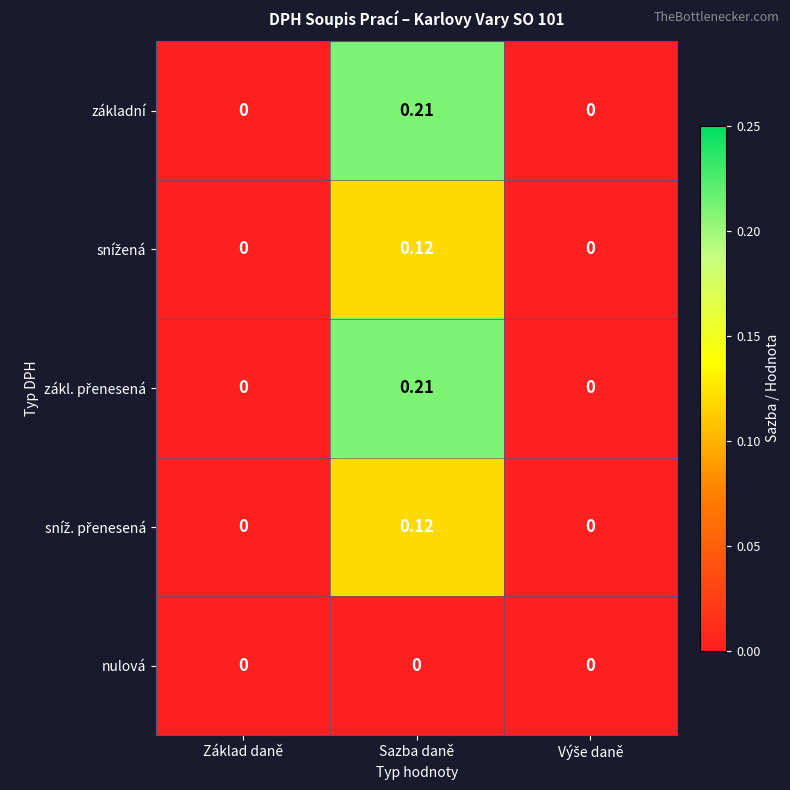

At which category is the sum across all series the highest?

Sazba daně